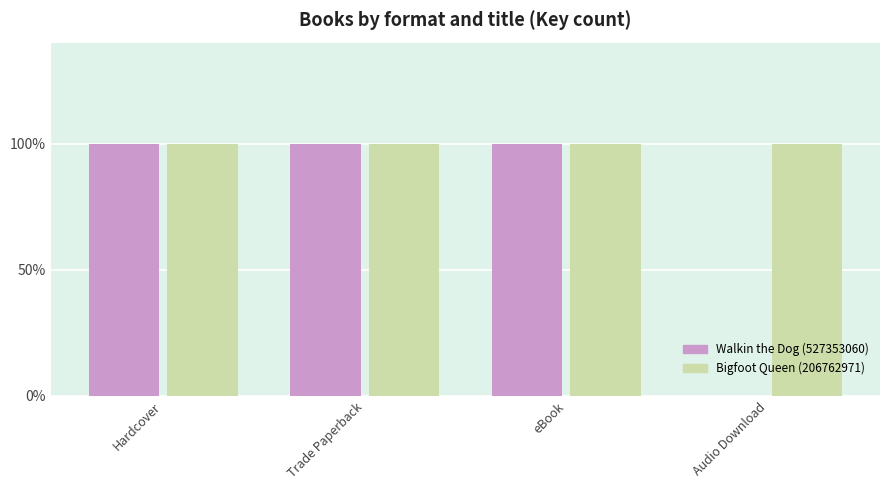

Which series has the widest spread of values?

Walkin the Dog (527353060)